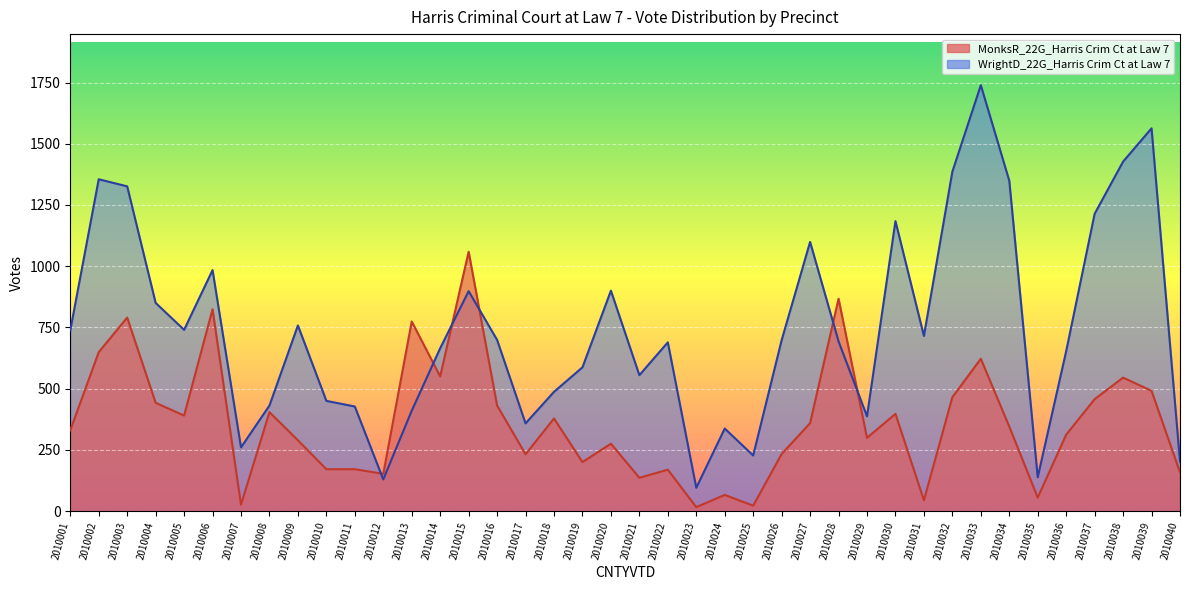

At how many categories does at least one series exceed 913?

12